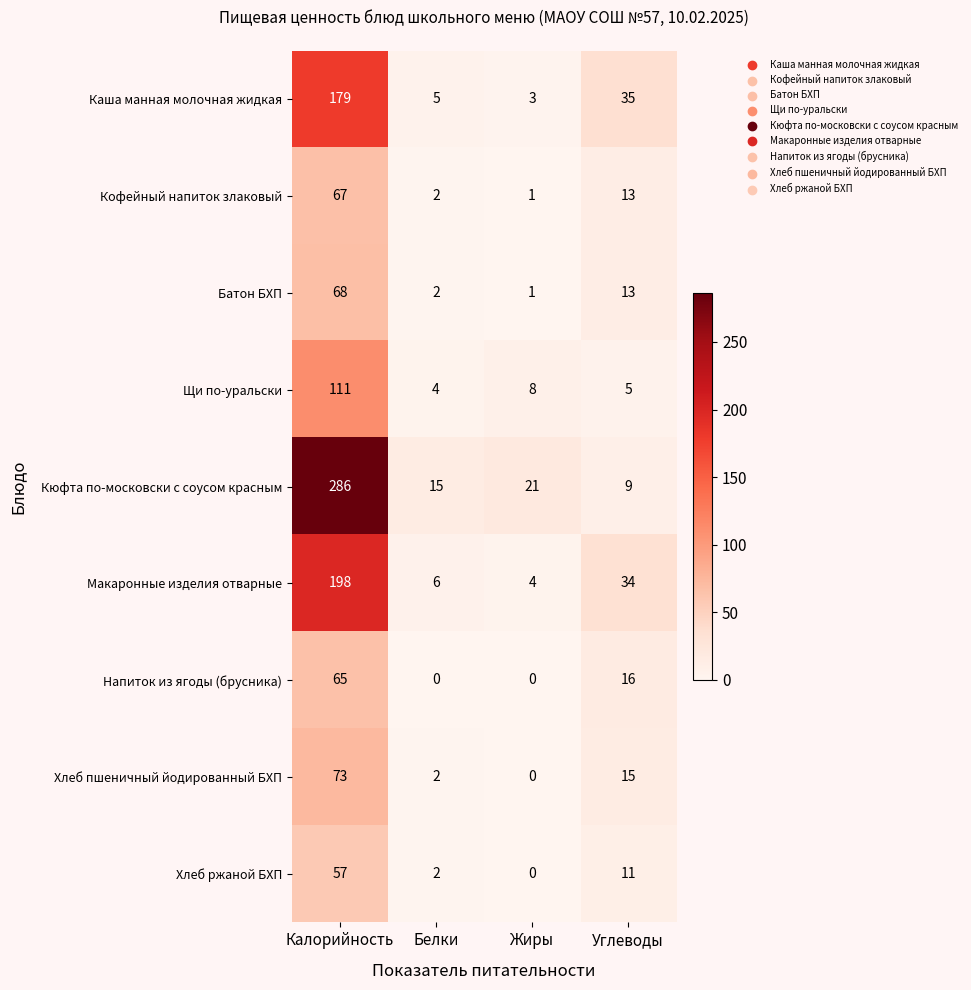

Is the value of Щи по-уральски at Белки greater than the value of Батон БХП at Калорийность?

No